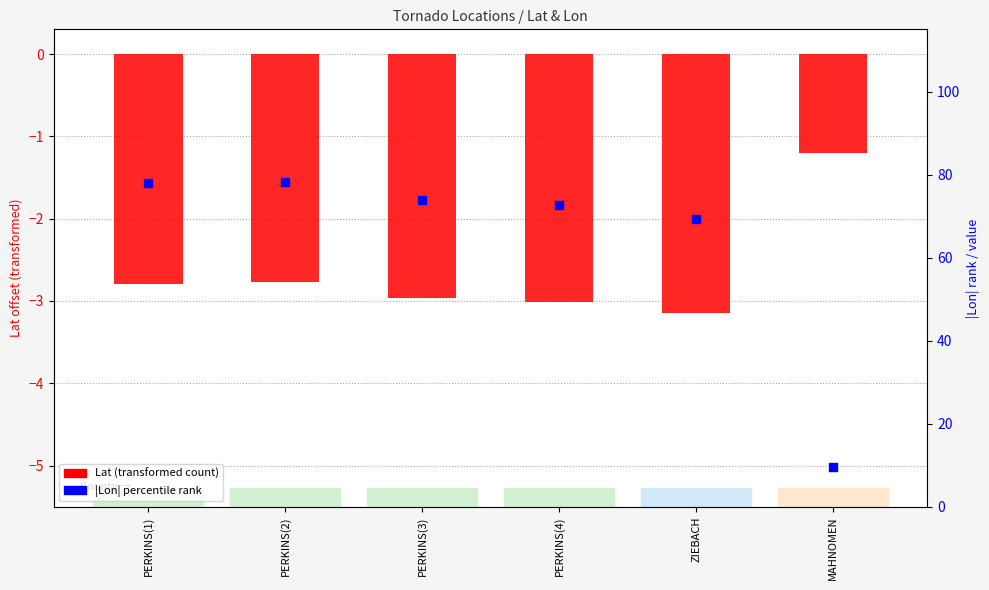

Which series reaches the maximum Y coordinate?

|Lon| percentile